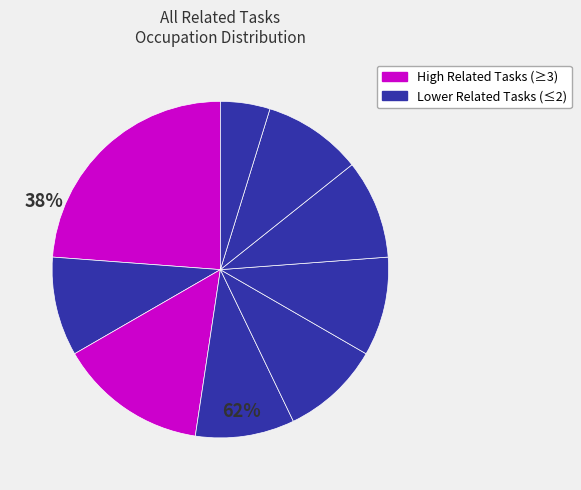

Count the number of slices in the pie.

9